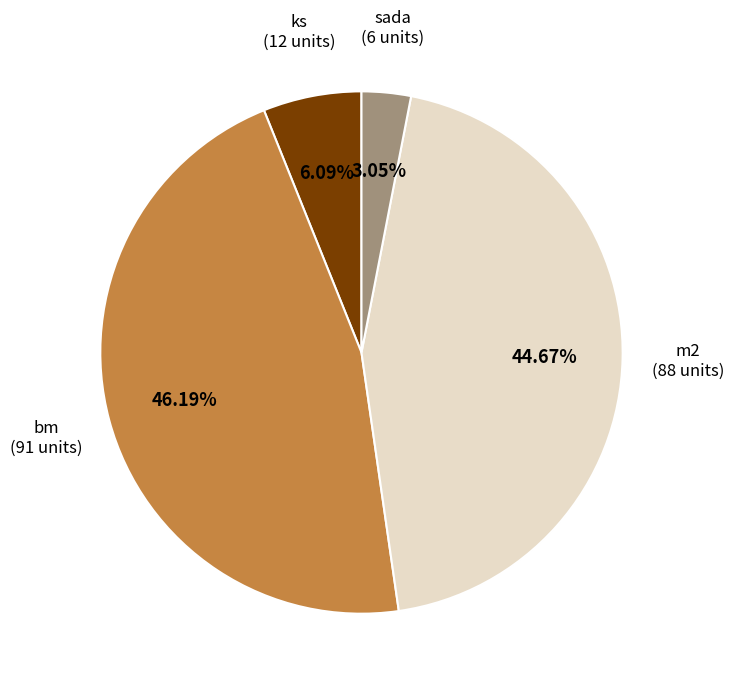

What percentage is NOT represented by ks?

93.9%